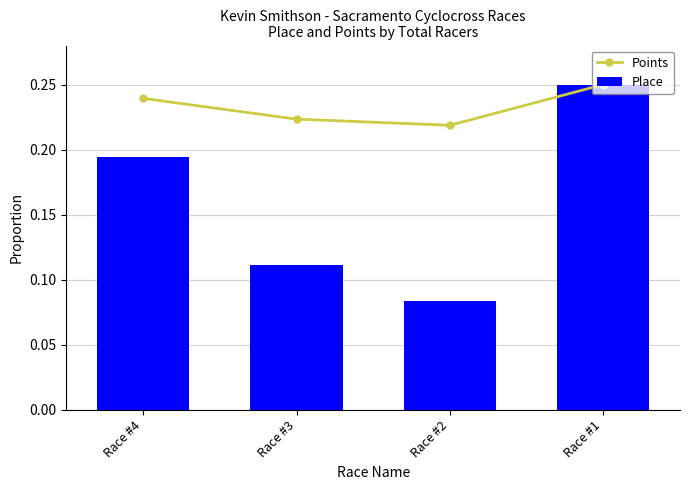

What is the difference between the maximum and second lowest values in the Place series?

0.1